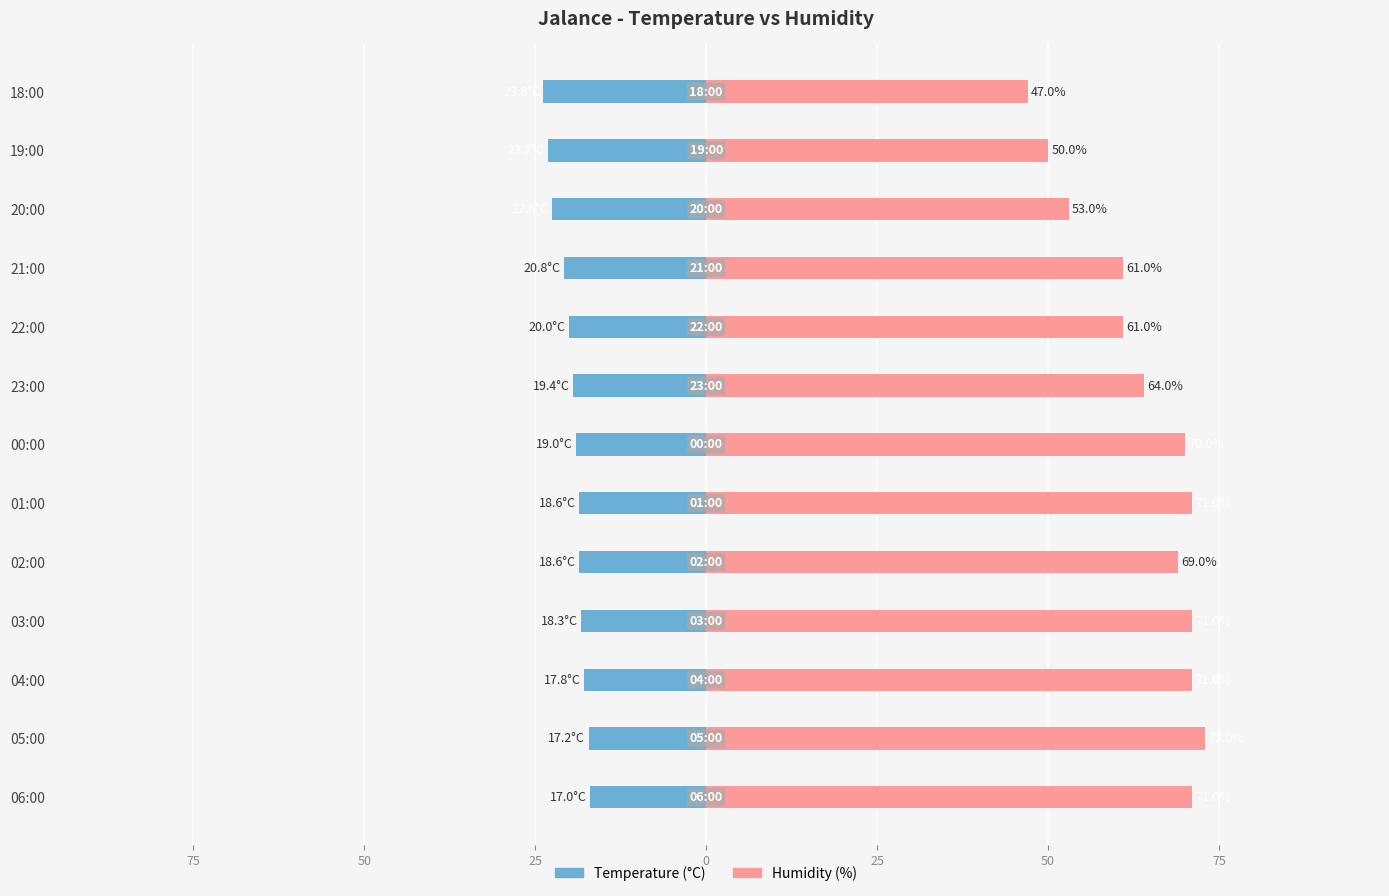

List the series in order of their peak value, highest first.

Humidity (%), Temperature (°C)